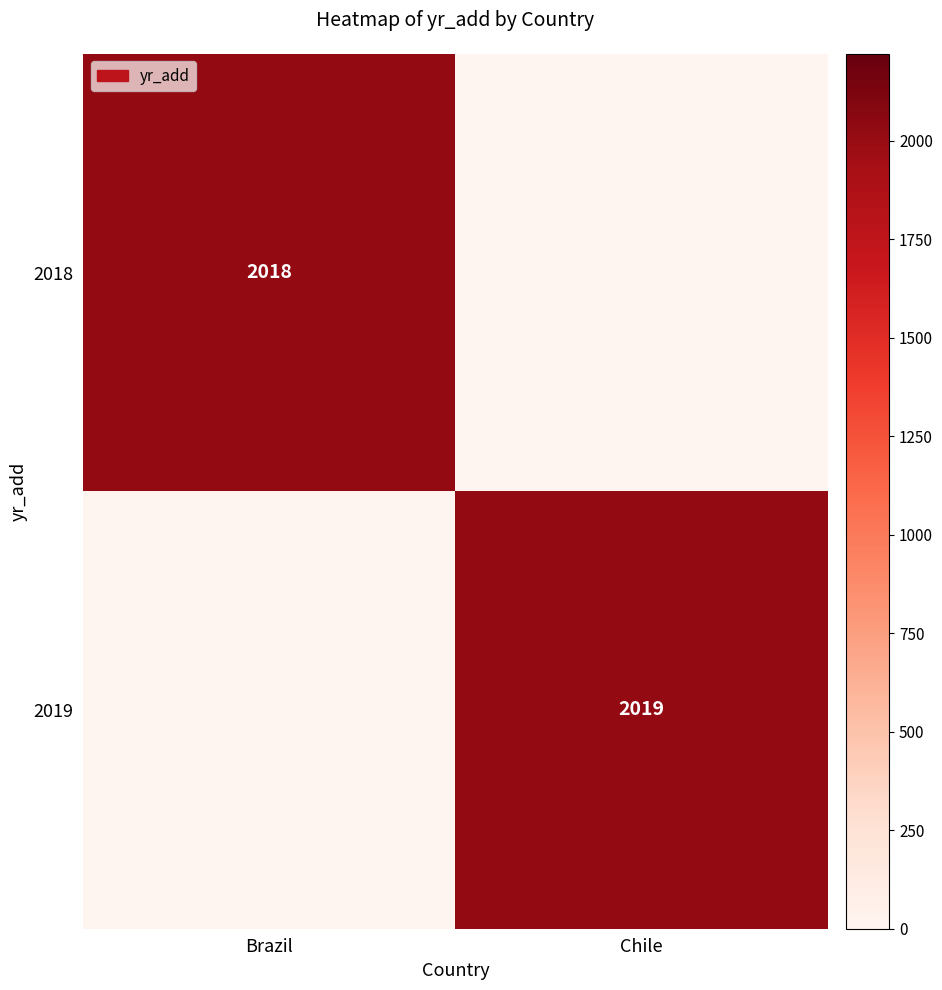

Which has a higher value, Brazil or Chile?

Brazil